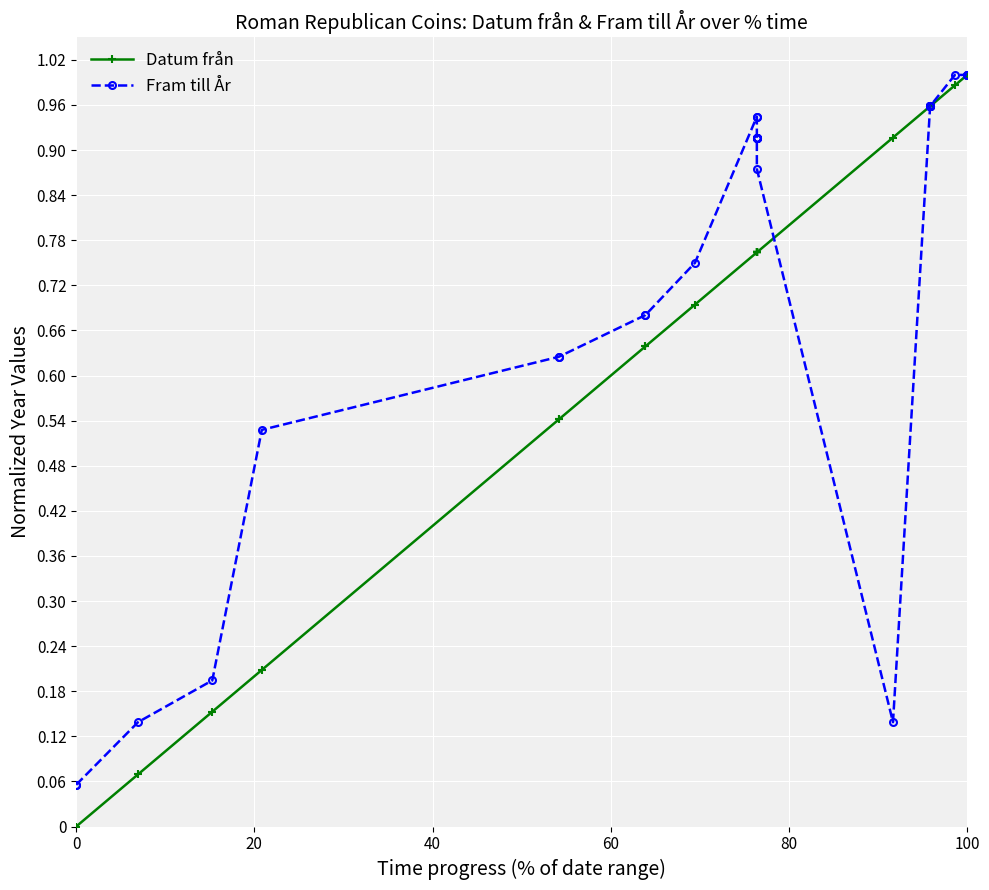

What is the difference between the maximum and minimum values in the Fram till År series?

0.9